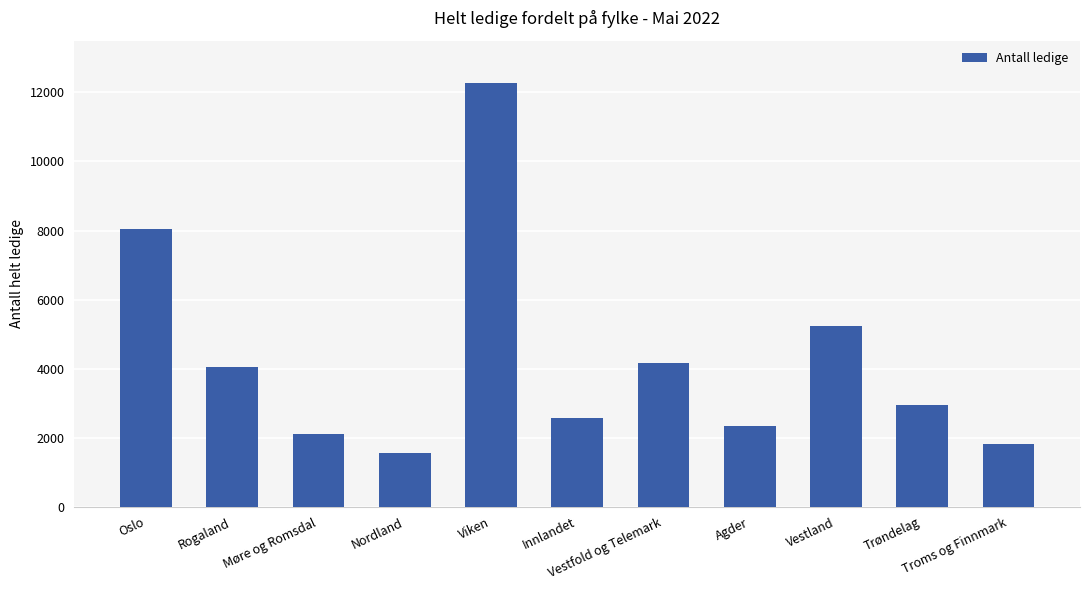

What is the difference between the second highest and second lowest values?

6251